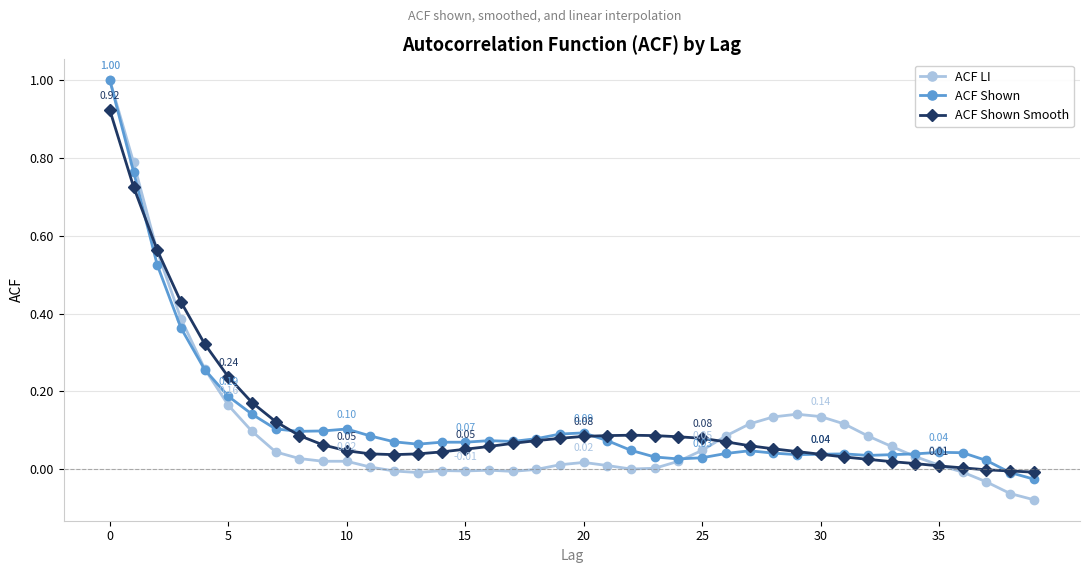

Which series has the largest range (max minus min)?

ACF LI